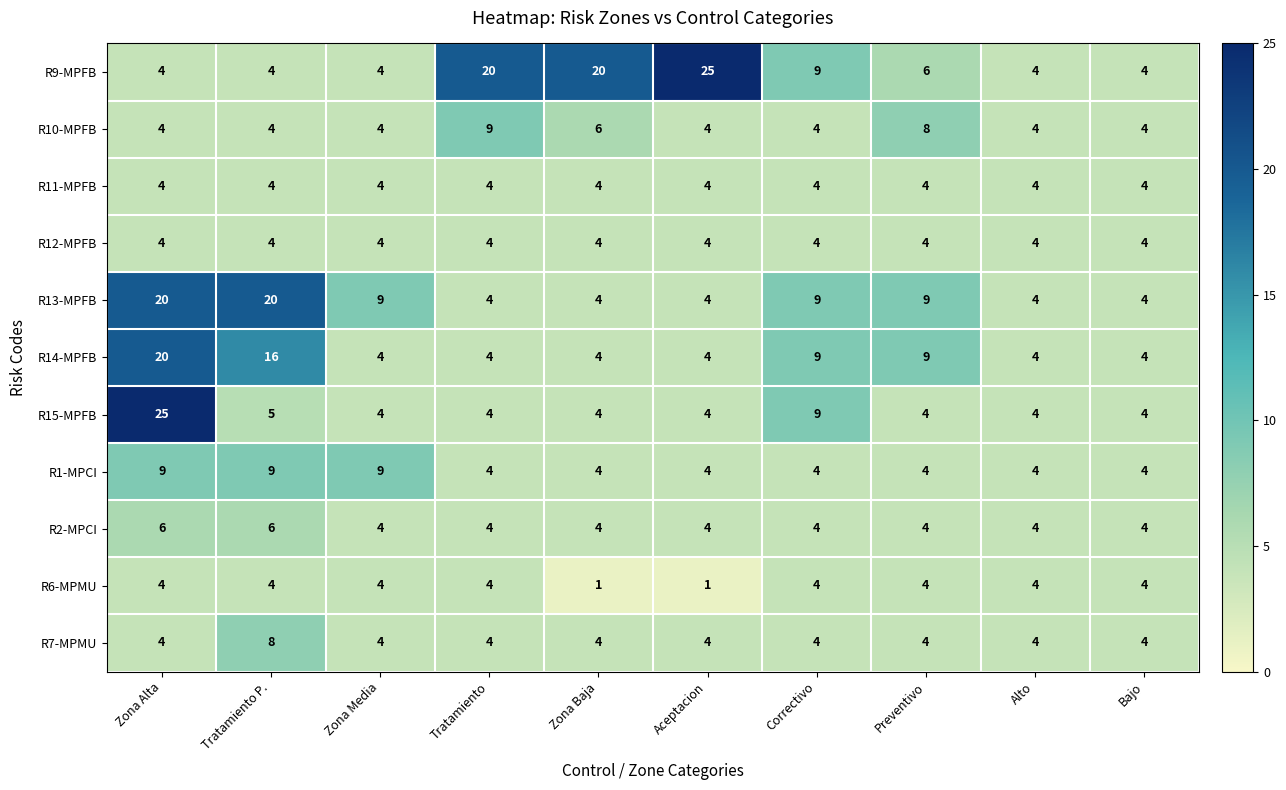

What is the difference between the highest and lowest values at Correctivo?

5